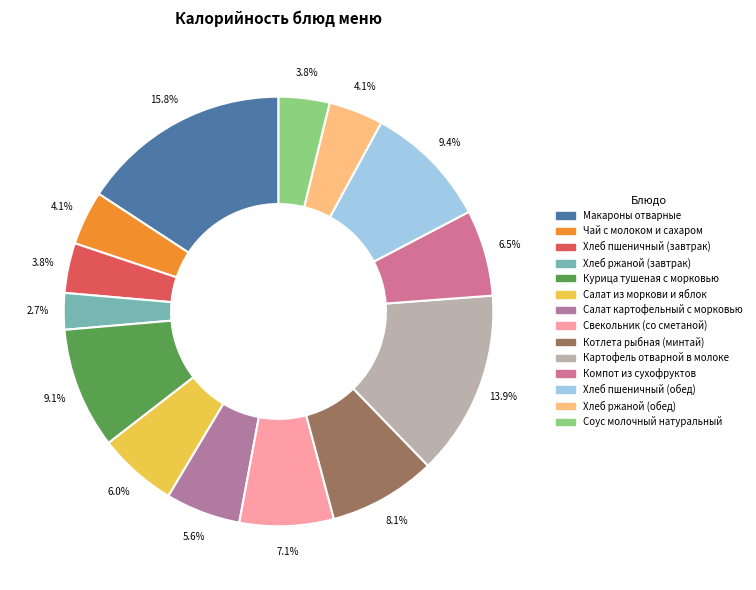

Is Салат из моркови и яблок the majority of the pie?

No